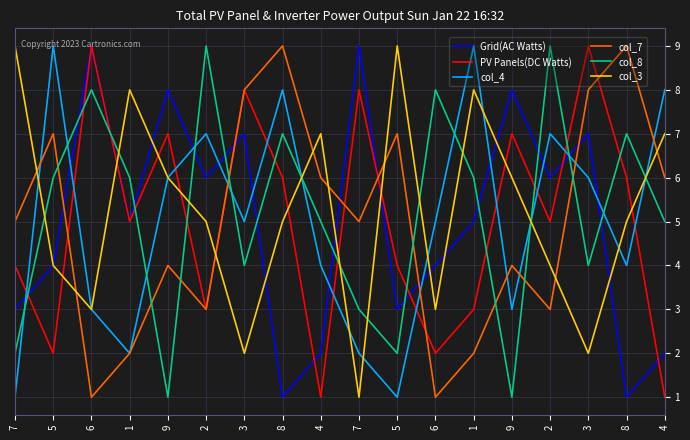

How many lines are shown in the chart?

6